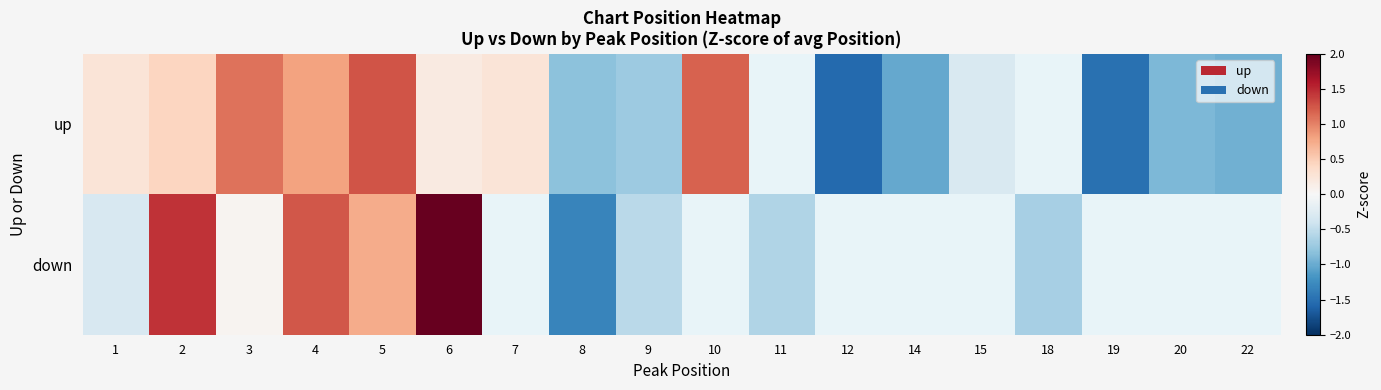

Which category has the highest value in the down series?

6